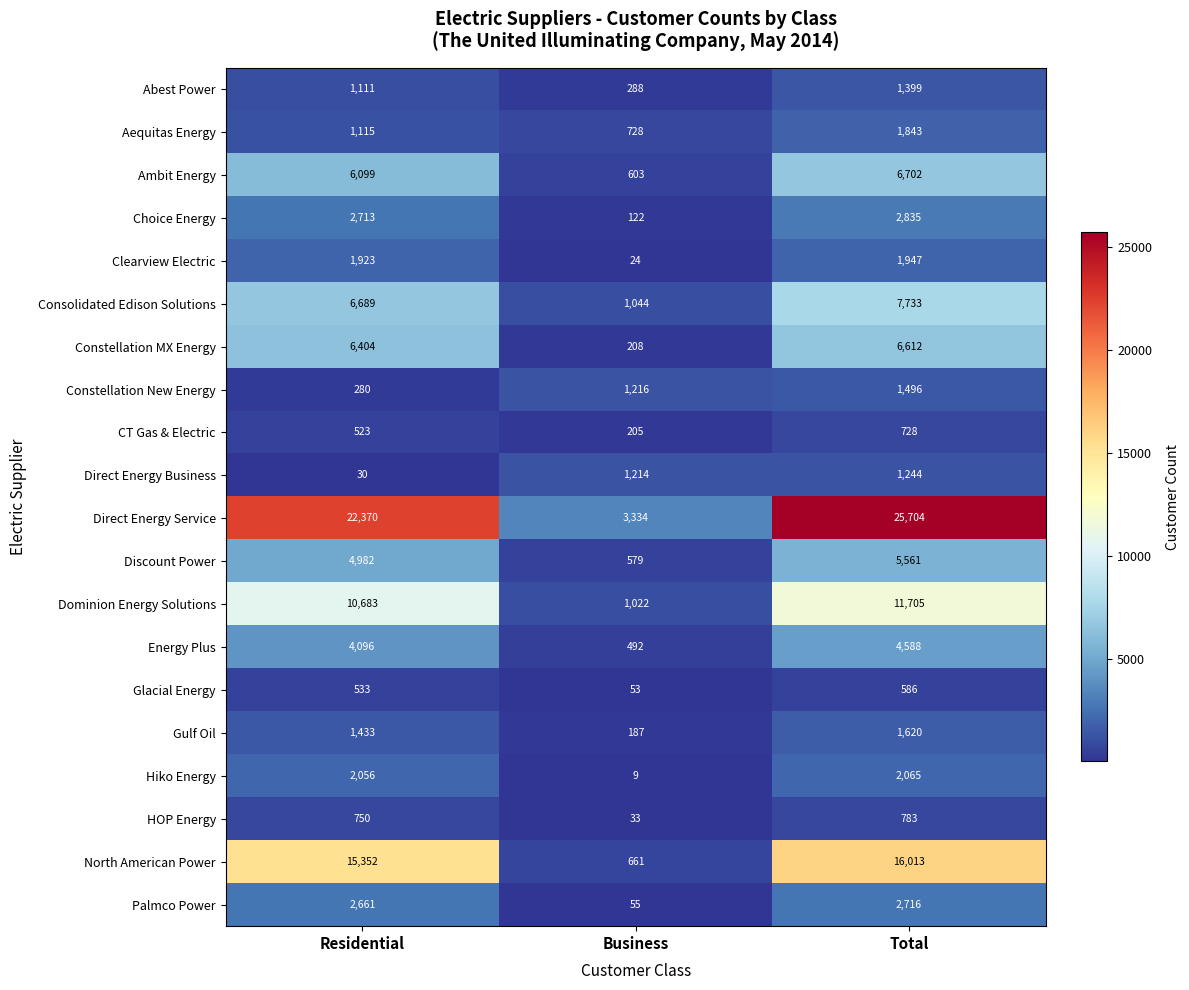

At which category does the chart reach its peak across all series?

Total